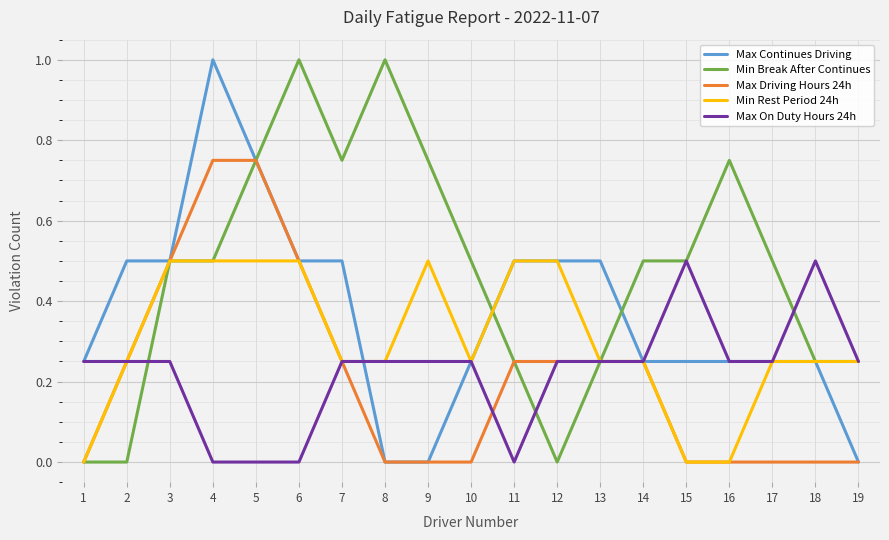

True or false: Min Break After Continues and Min Rest Period 24h cross at least once.

True